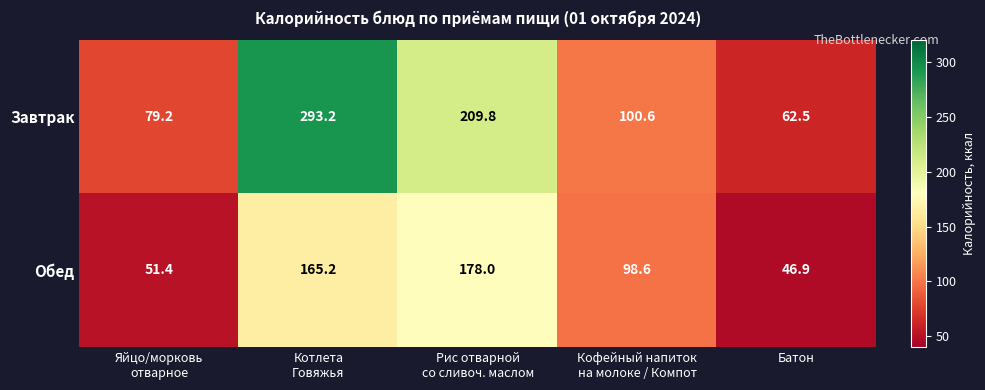

List the series in order of their peak value, highest first.

Завтрак, Обед